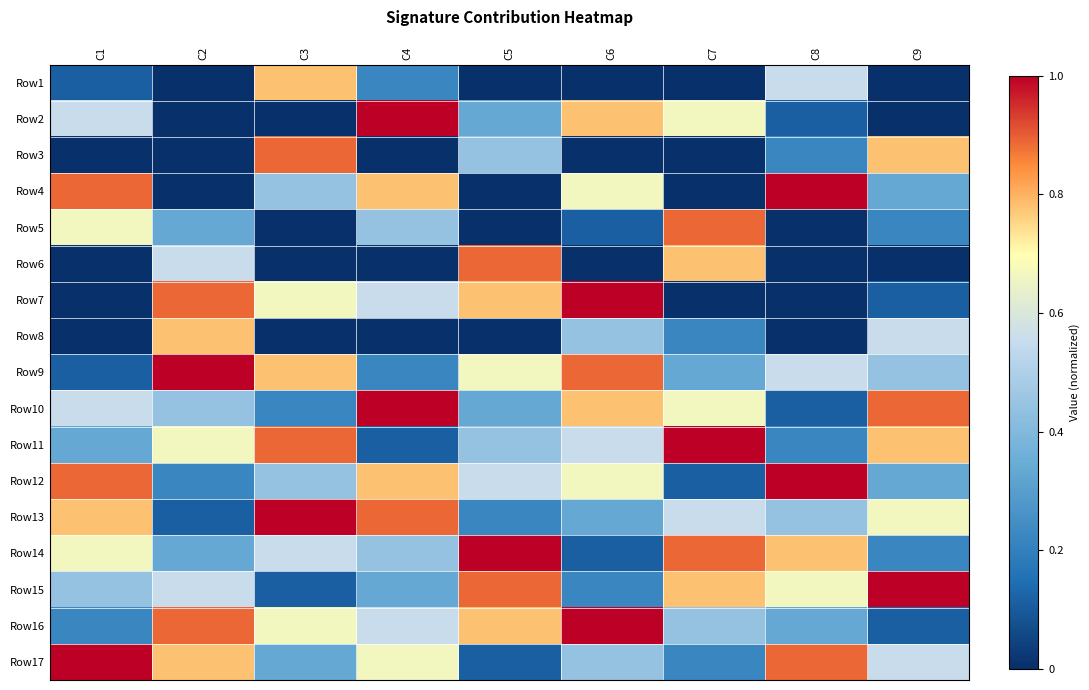

At which category does the chart reach its peak across all series?

C4